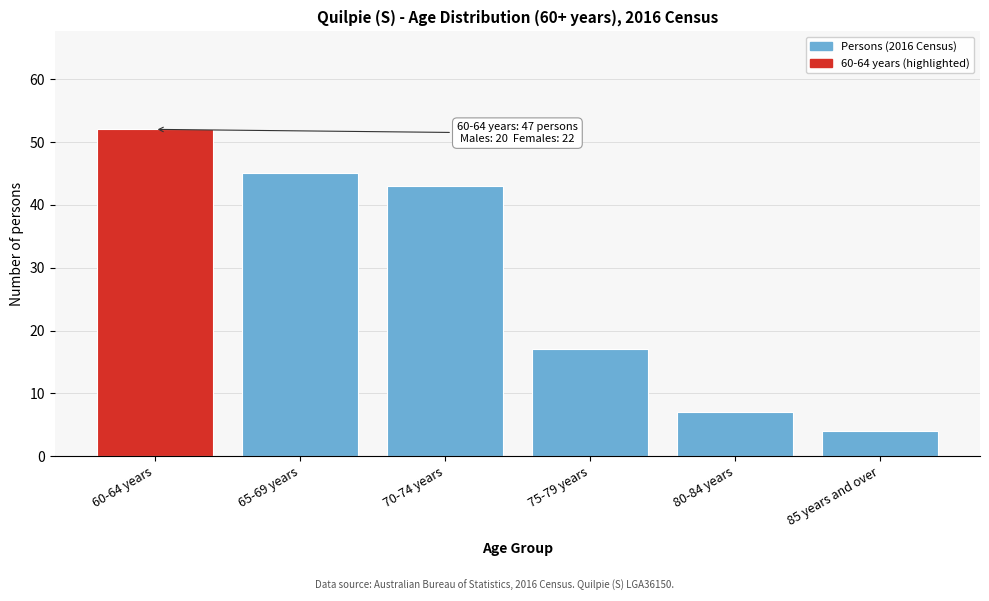

Reading right to left, list all the values displayed in this chart.

4	7	17	43	45	52